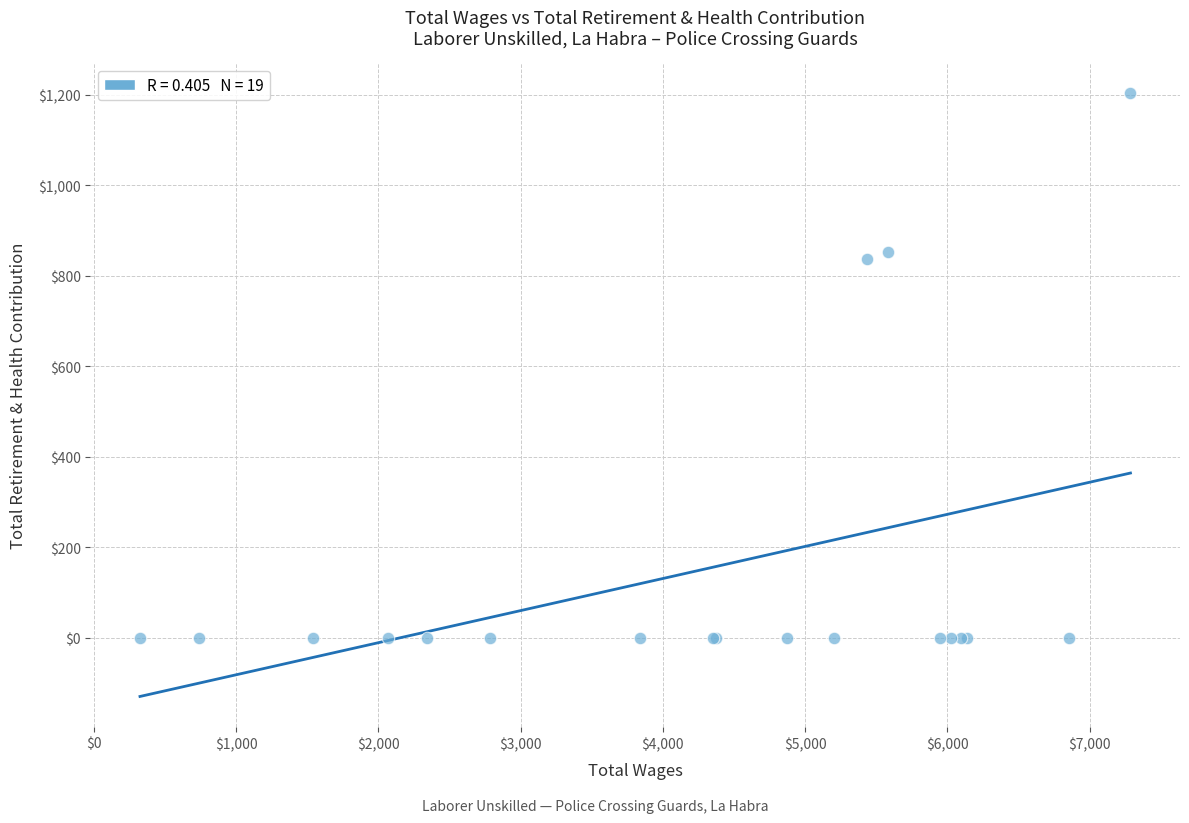

What Y value in the scatter plot is closest to 601?

836